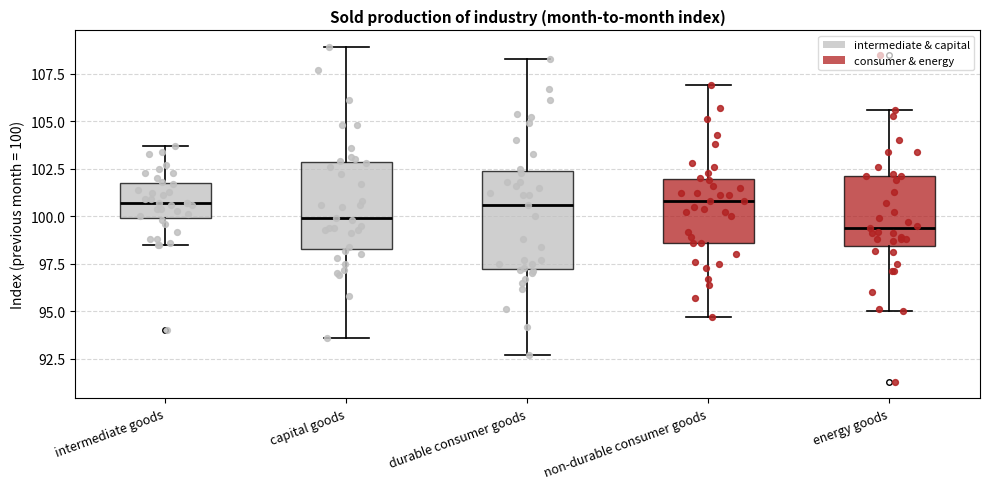

Where is the lower edge of the box for capital goods on the y-axis? The values are not printed on the chart, so give them approximately, as read against the axis.

98.5